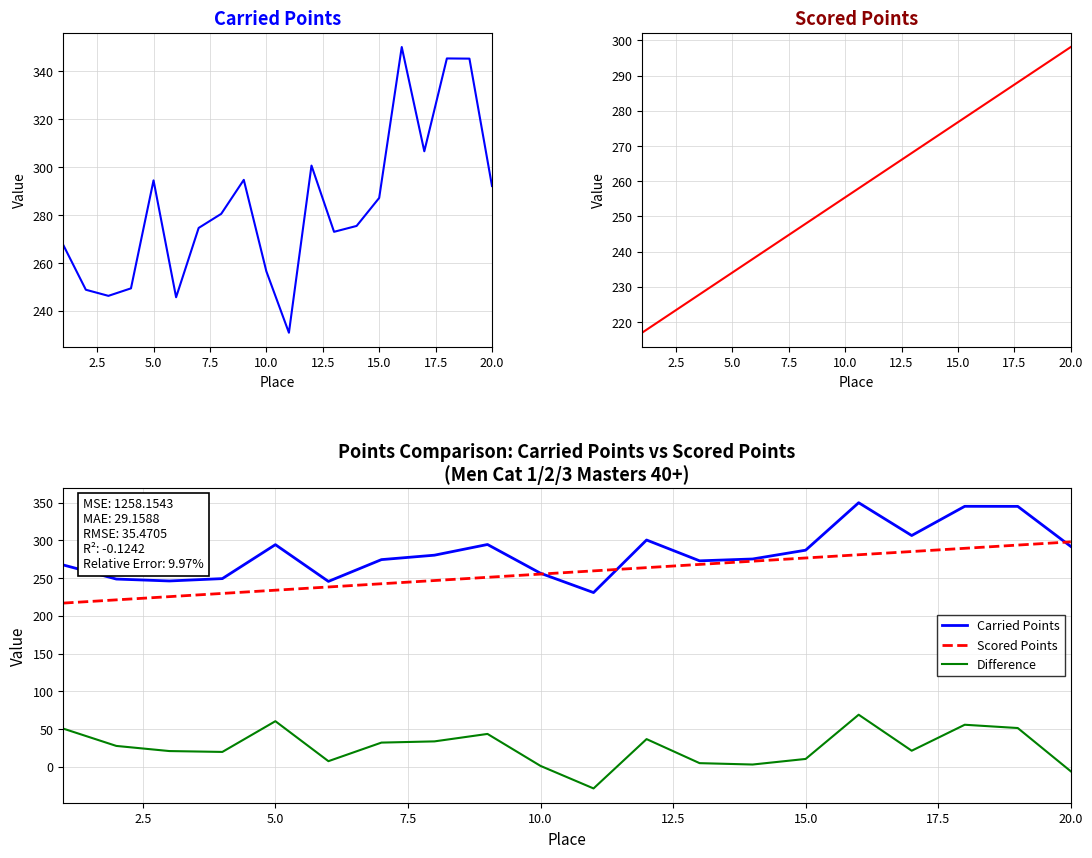

What is the average value of the Scored Points series?

257.5